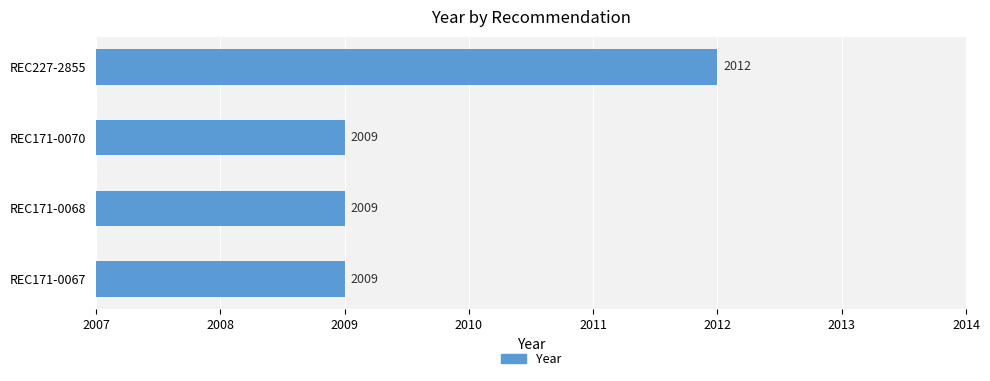

Reading bottom to top, extract all data points from this chart.

2009	2009	2009	2012